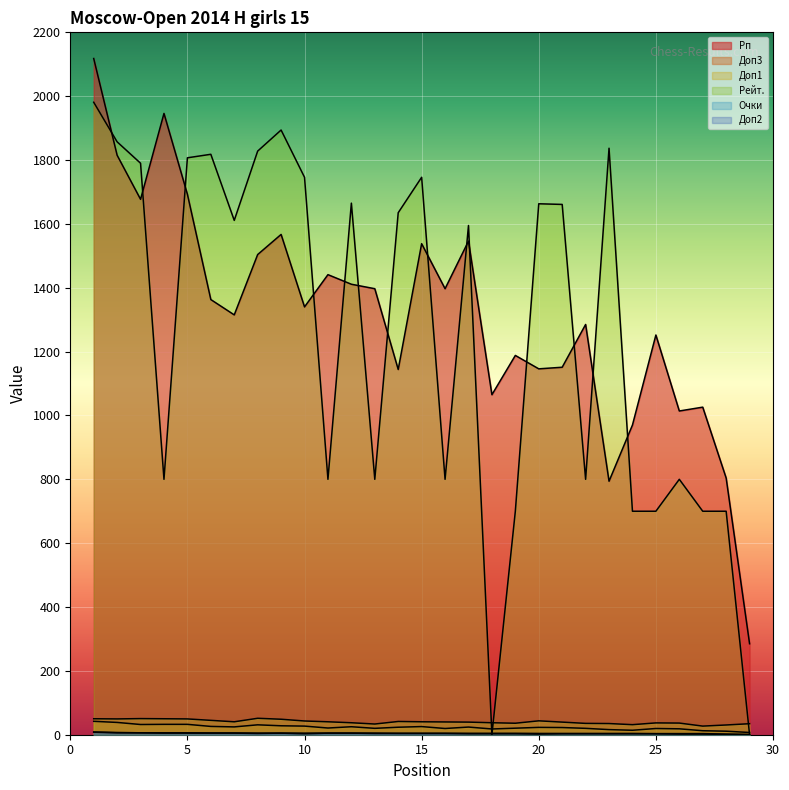

Between 19 and 29, which is larger?

19